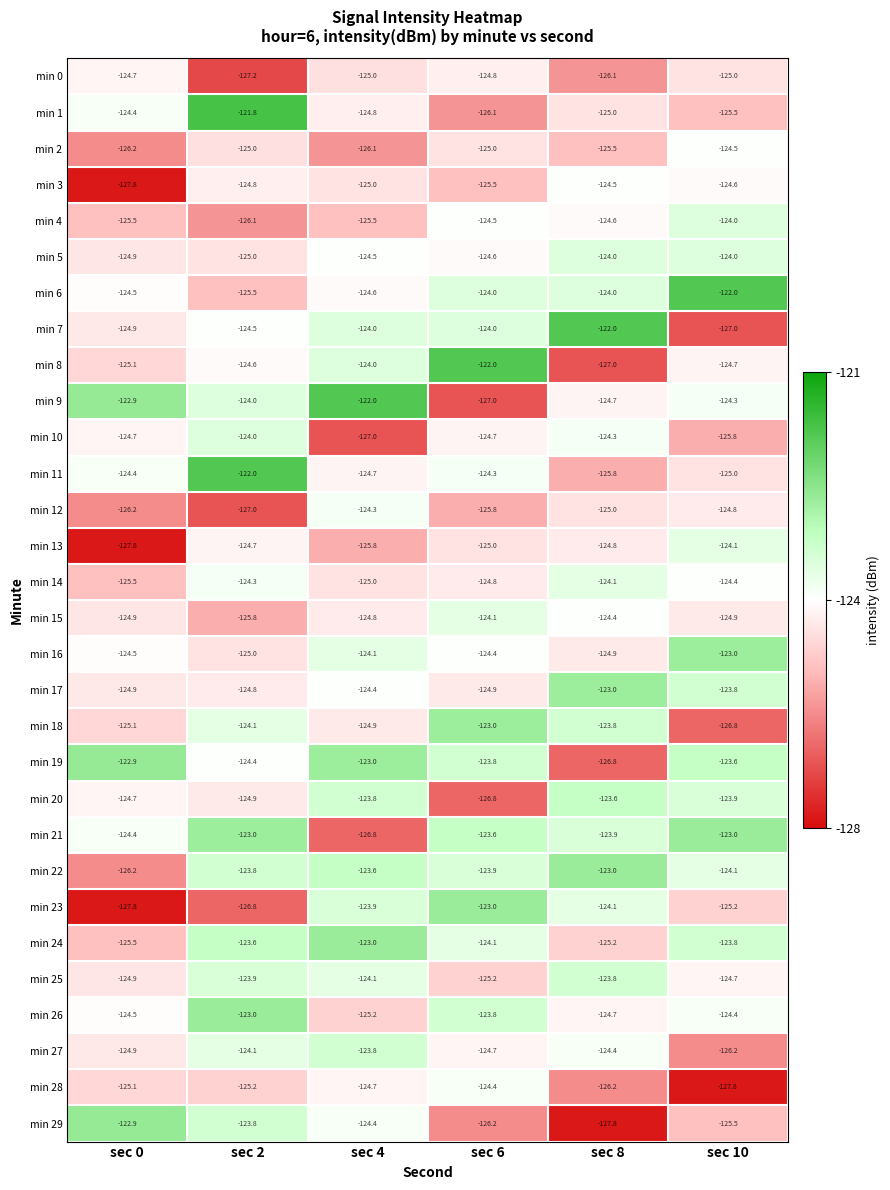

What is the sum of the min 10 values at sec 8 and sec 6?

-249.0